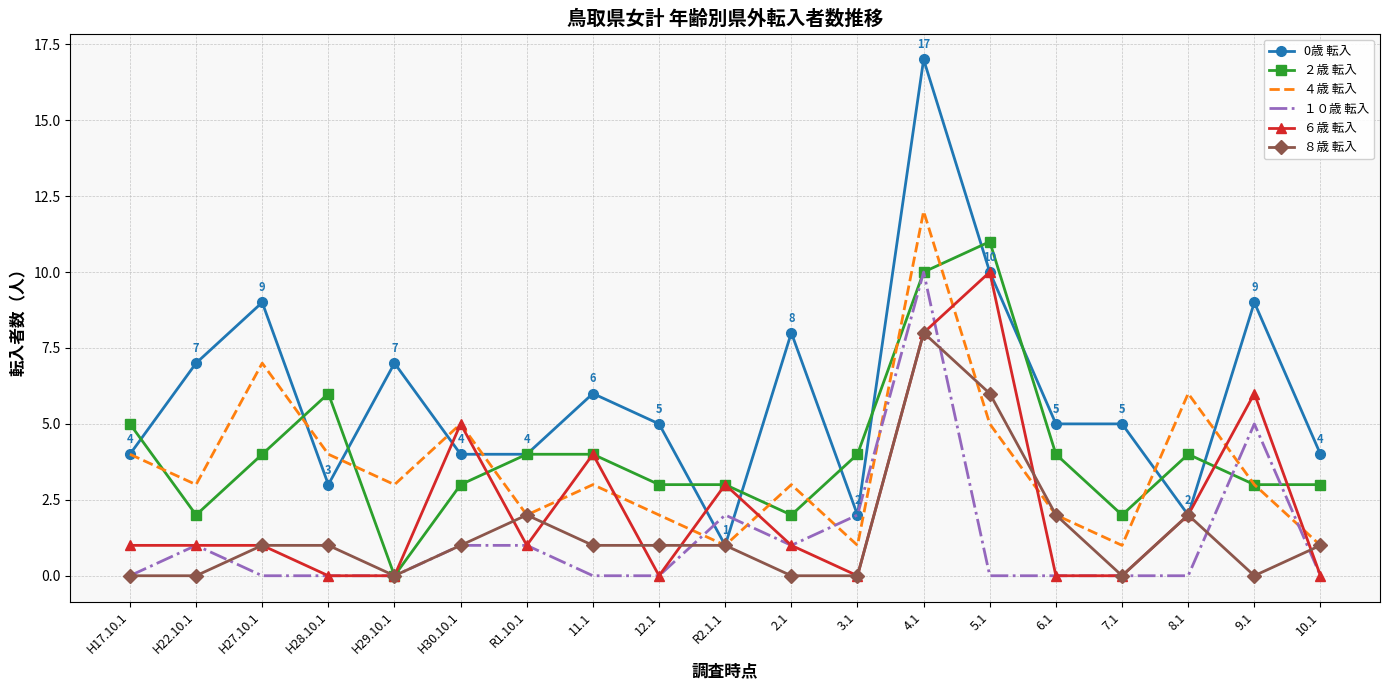

What is the difference between the ２歳 転入 values at 12.1 and H17.10.1?

2